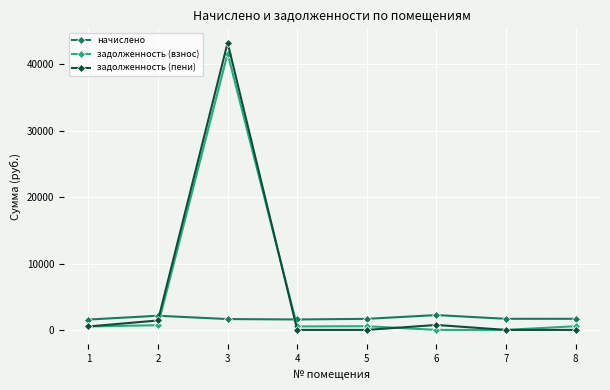

What is the maximum value for задолженность (взнос)?

41645.7